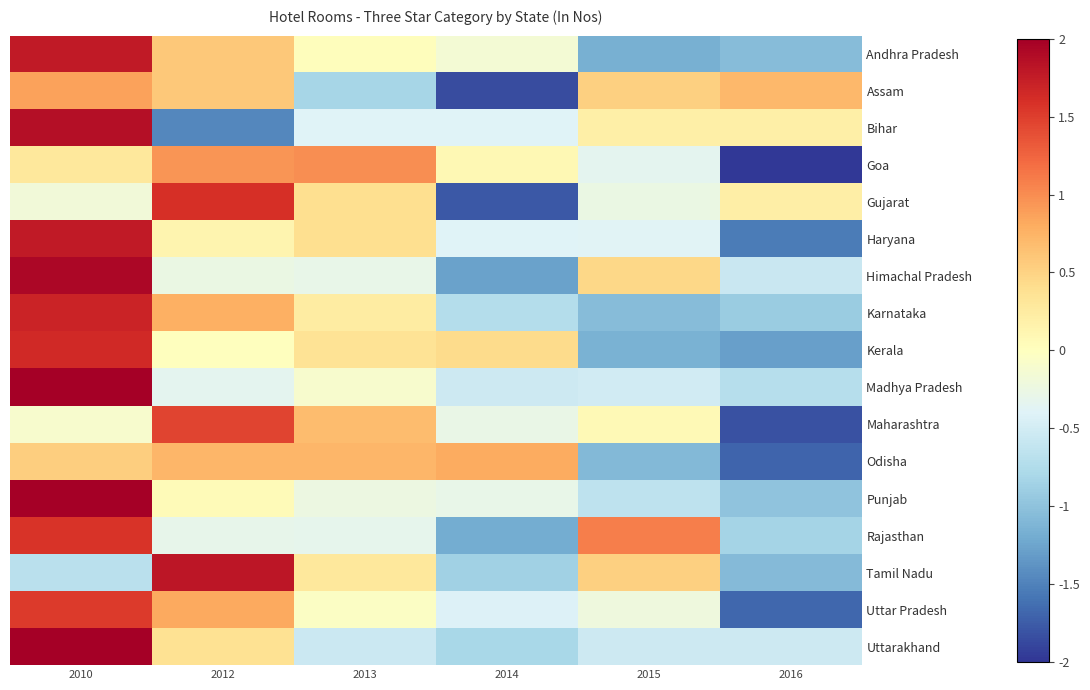

The value of Rajasthan at 2010 is 1.6. True or false?

True